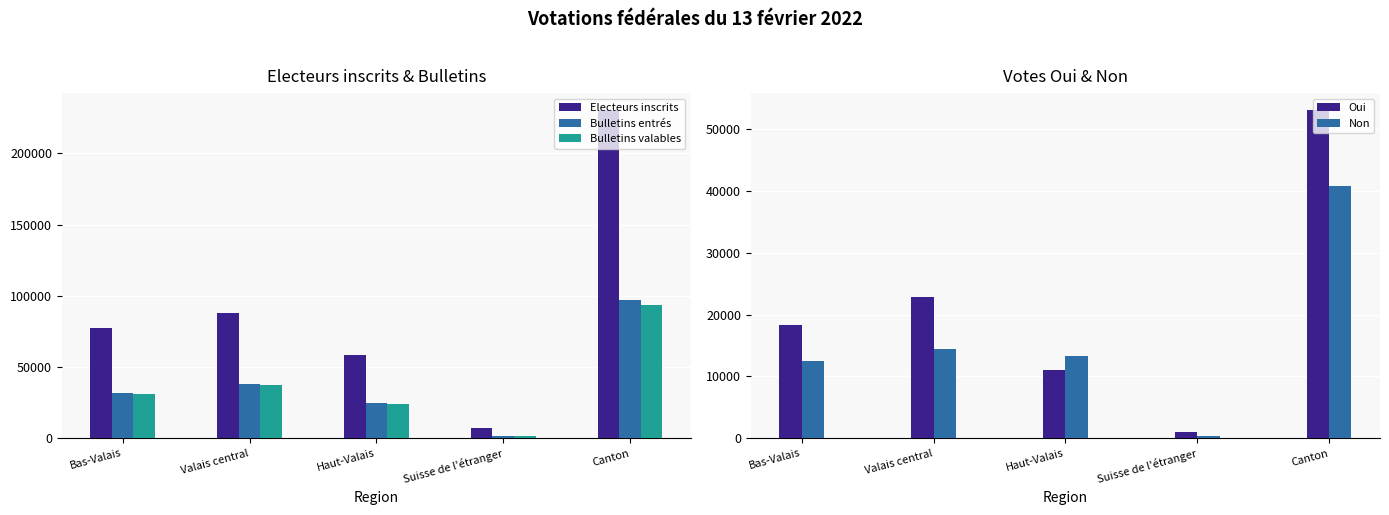

Between Valais central and Canton, which series saw the biggest shift?

Electeurs inscrits